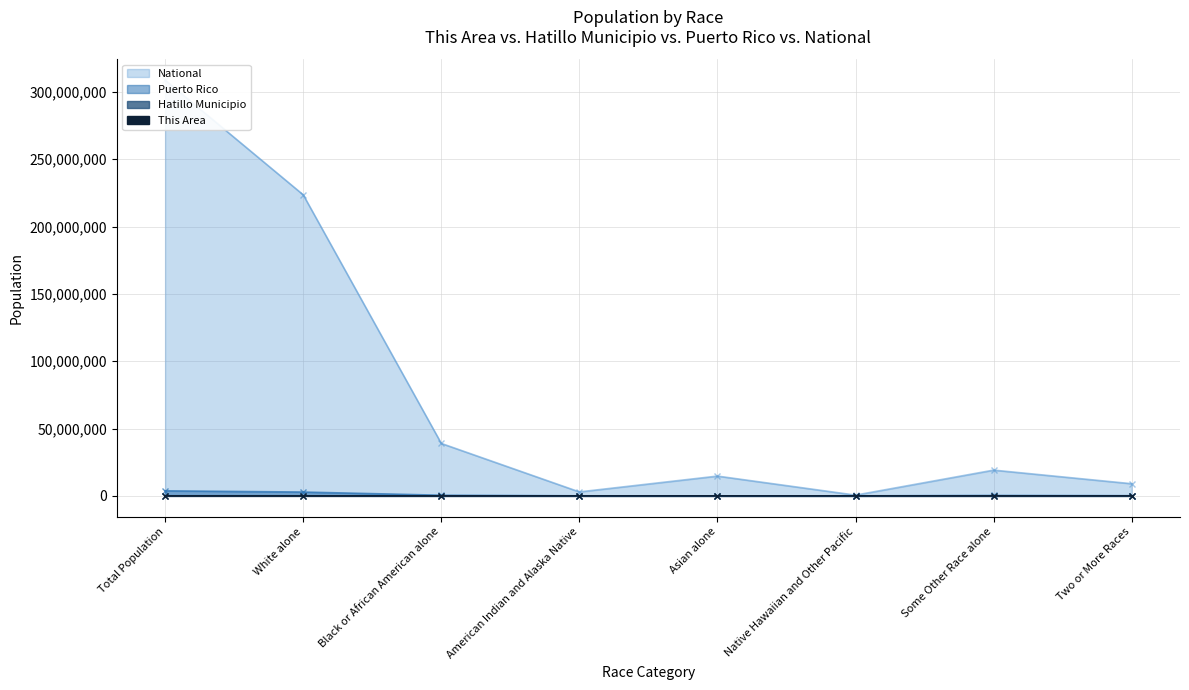

True or false: Hatillo Municipio and Puerto Rico cross at least once.

False